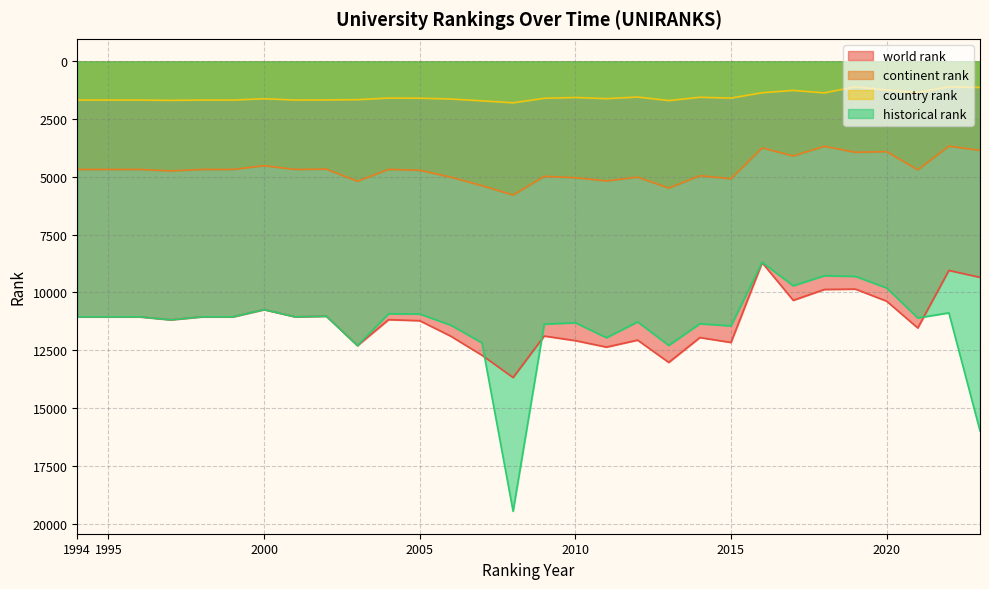

What is the difference between the continent rank values at 2006 and 2014?

61